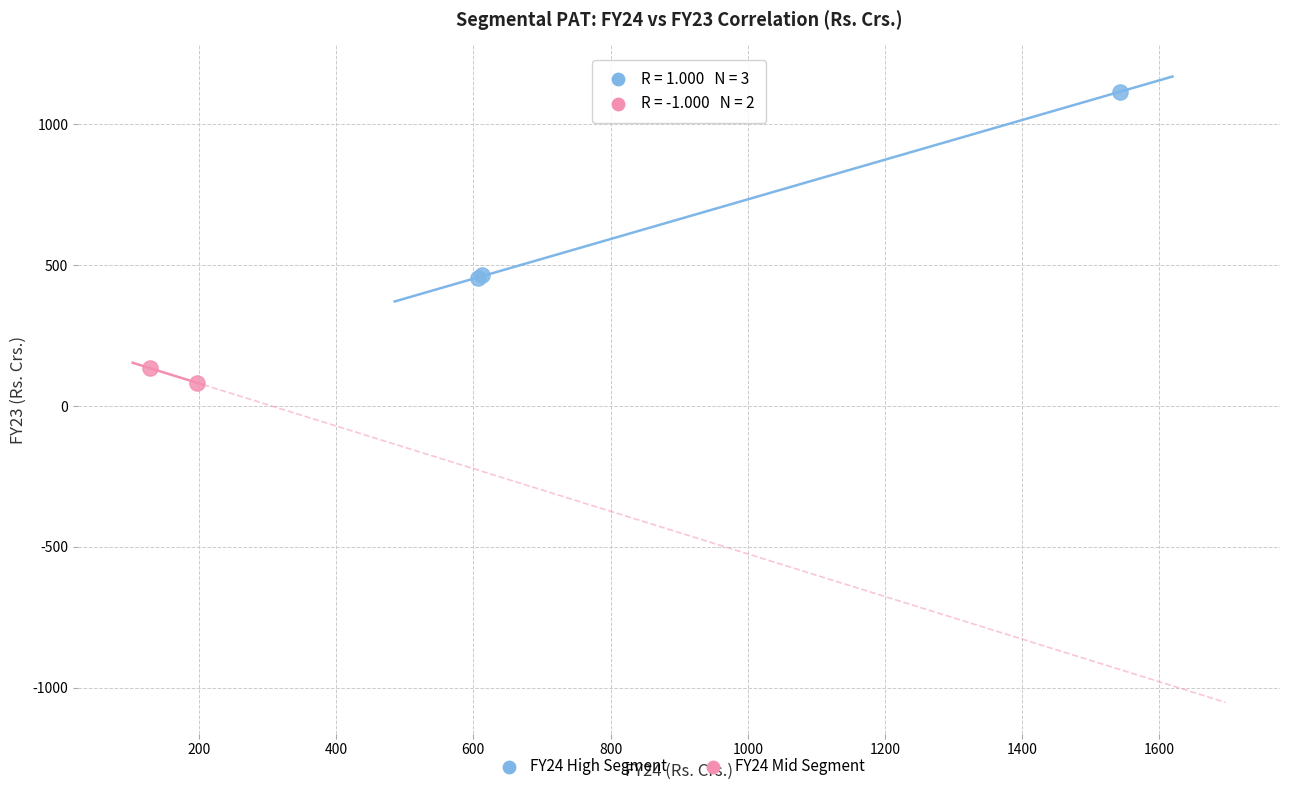

Which series contains the highest Y value?

FY24 High Segment